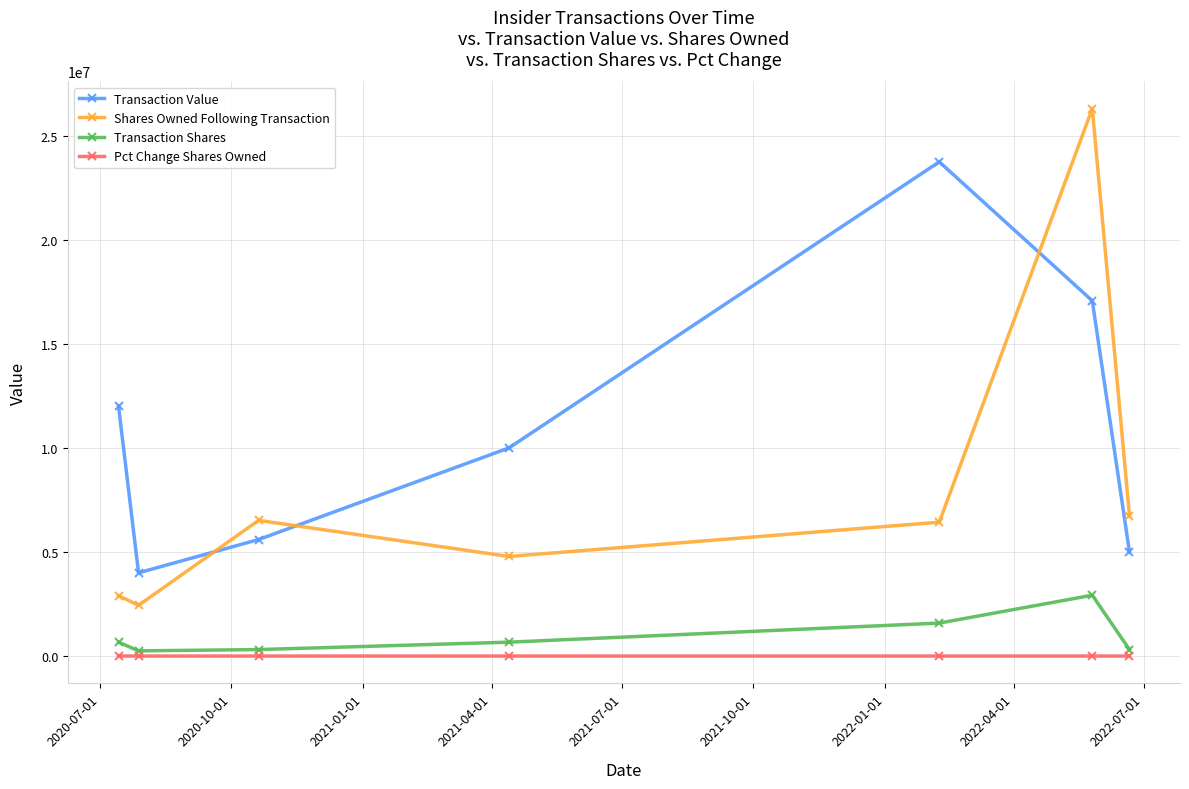

What is the minimum value for Shares Owned Following Transaction?

2437689